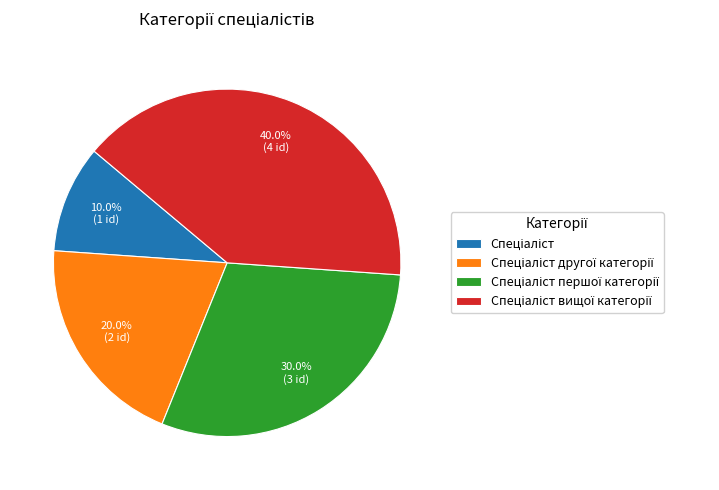

Does any single category account for the majority?

No